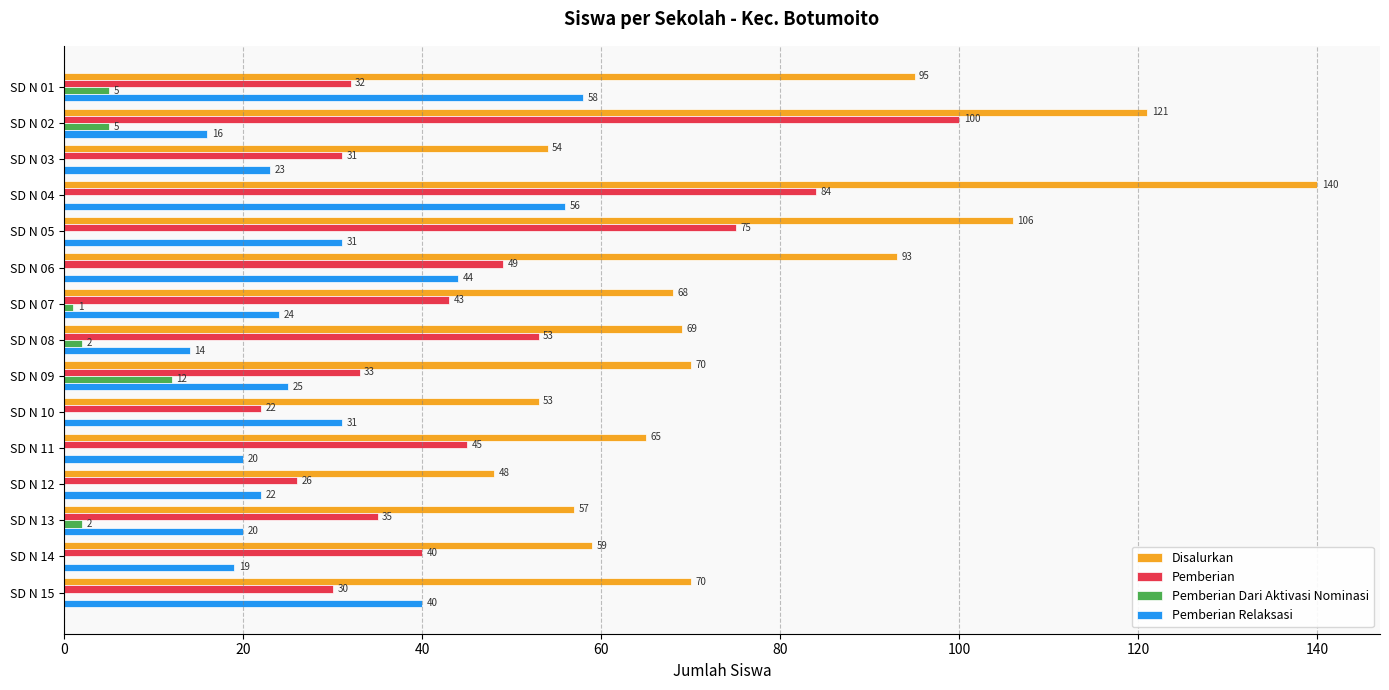

Count the number of categories in the chart.

15